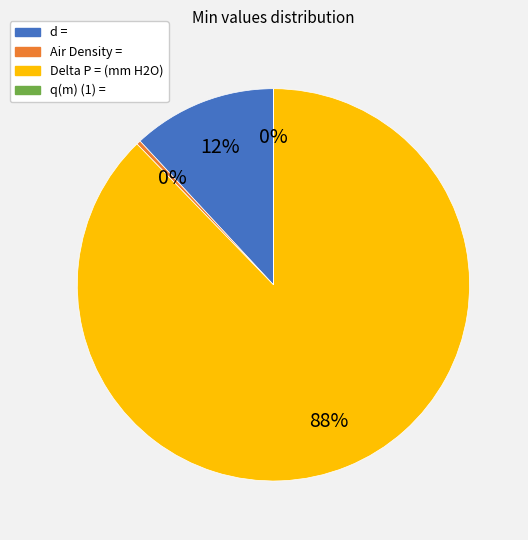

Is the sum of Air Density = and Delta P = (mm H2O) greater than half?

Yes